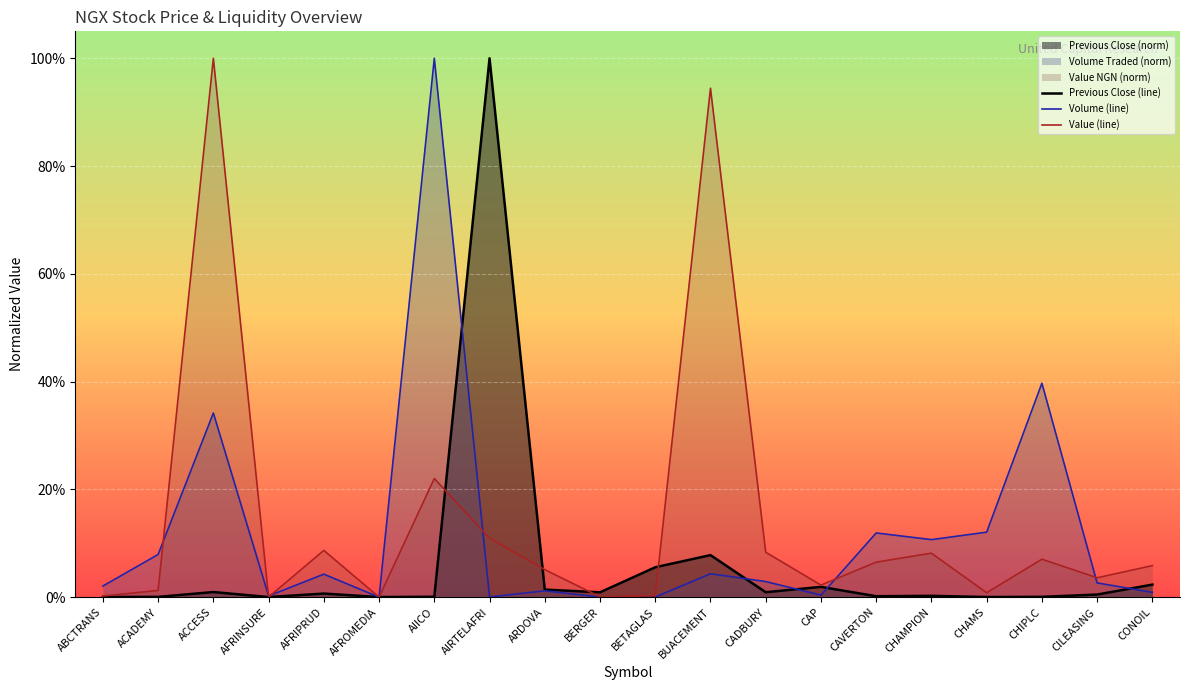

How many categories are shown in the chart?

20